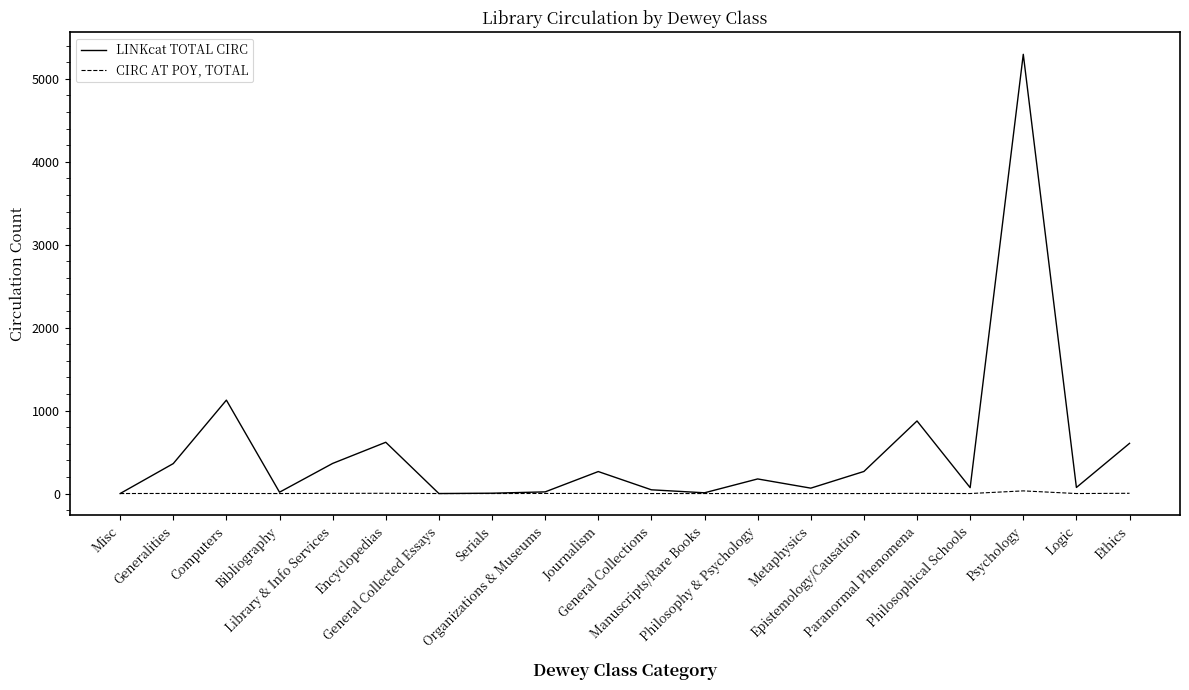

How many lines are shown in the chart?

2